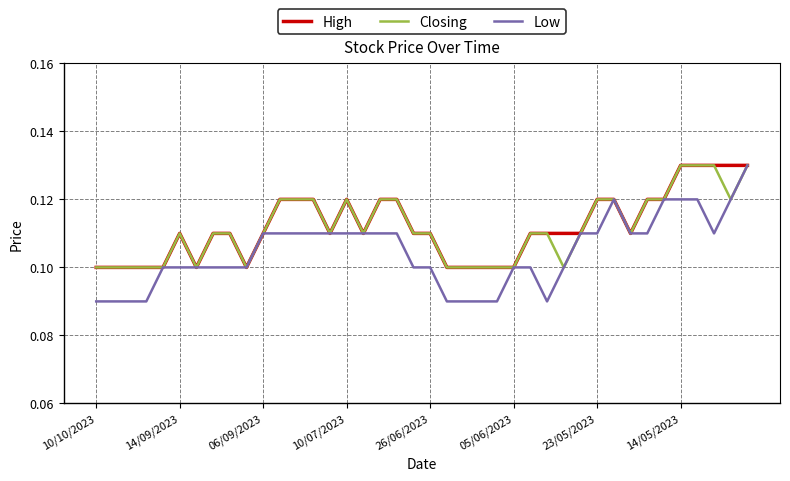

How many series are shown in this chart?

3